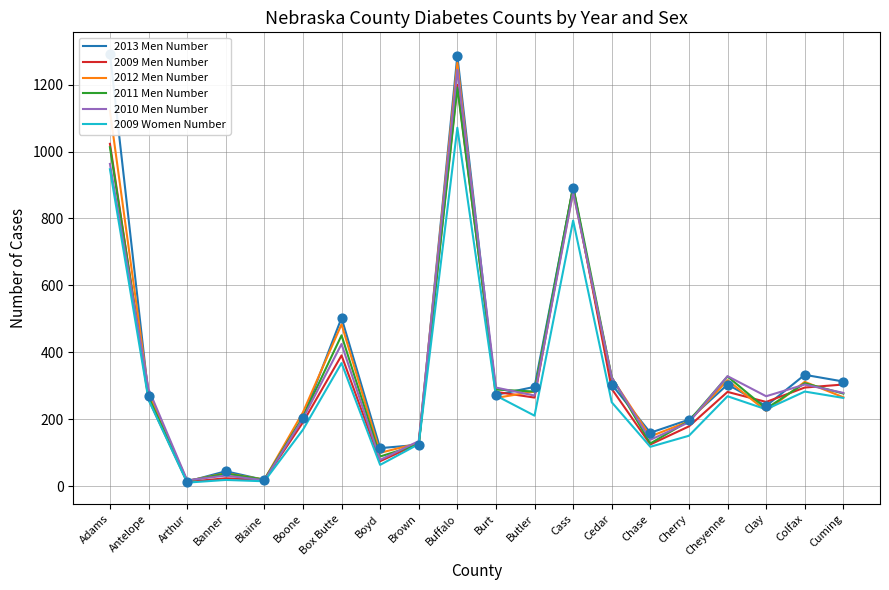

What is the total value across all series at Chase?

819